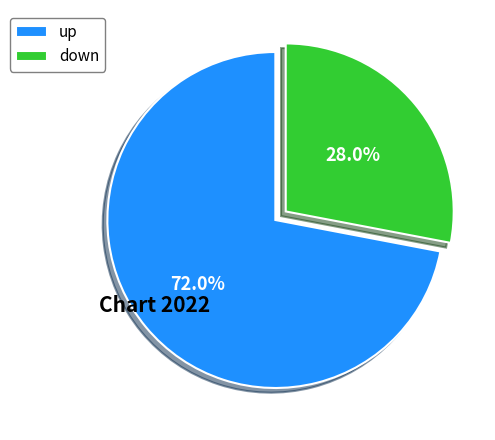

Which category has the biggest portion of the pie?

up